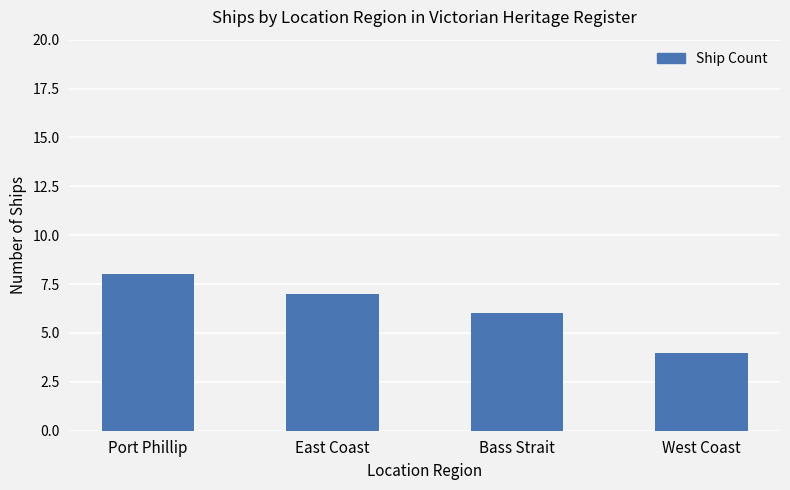

What is the ratio of the value at East Coast to the value at Port Phillip?

0.9